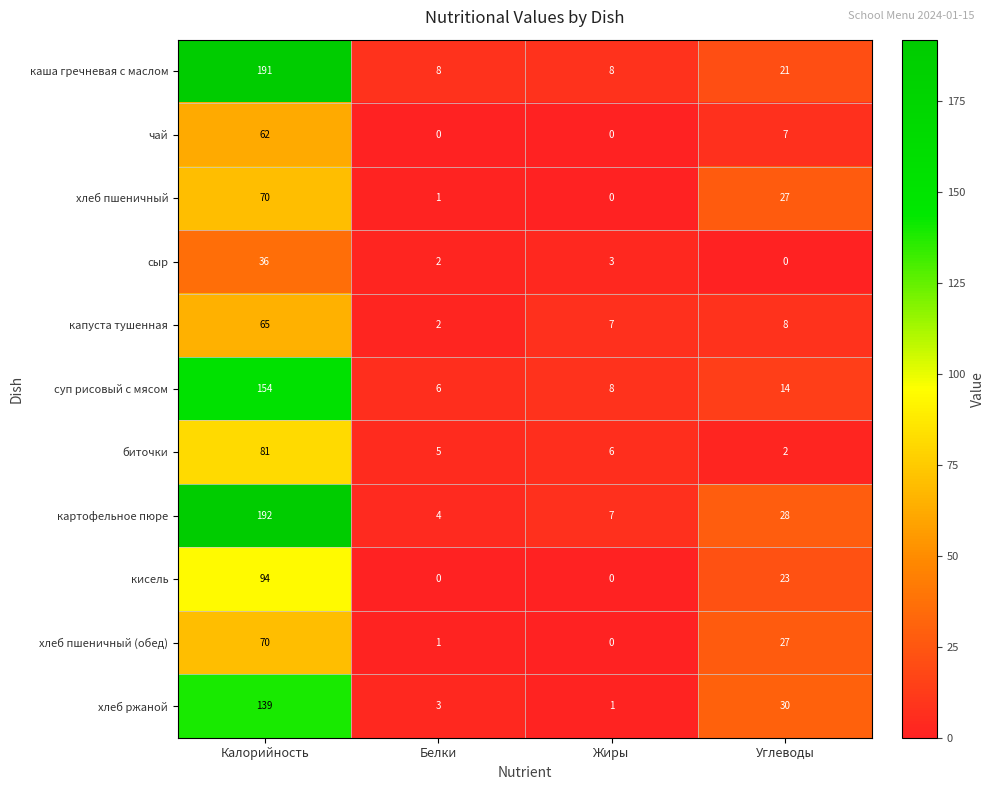

How many distinct data groups are displayed?

11